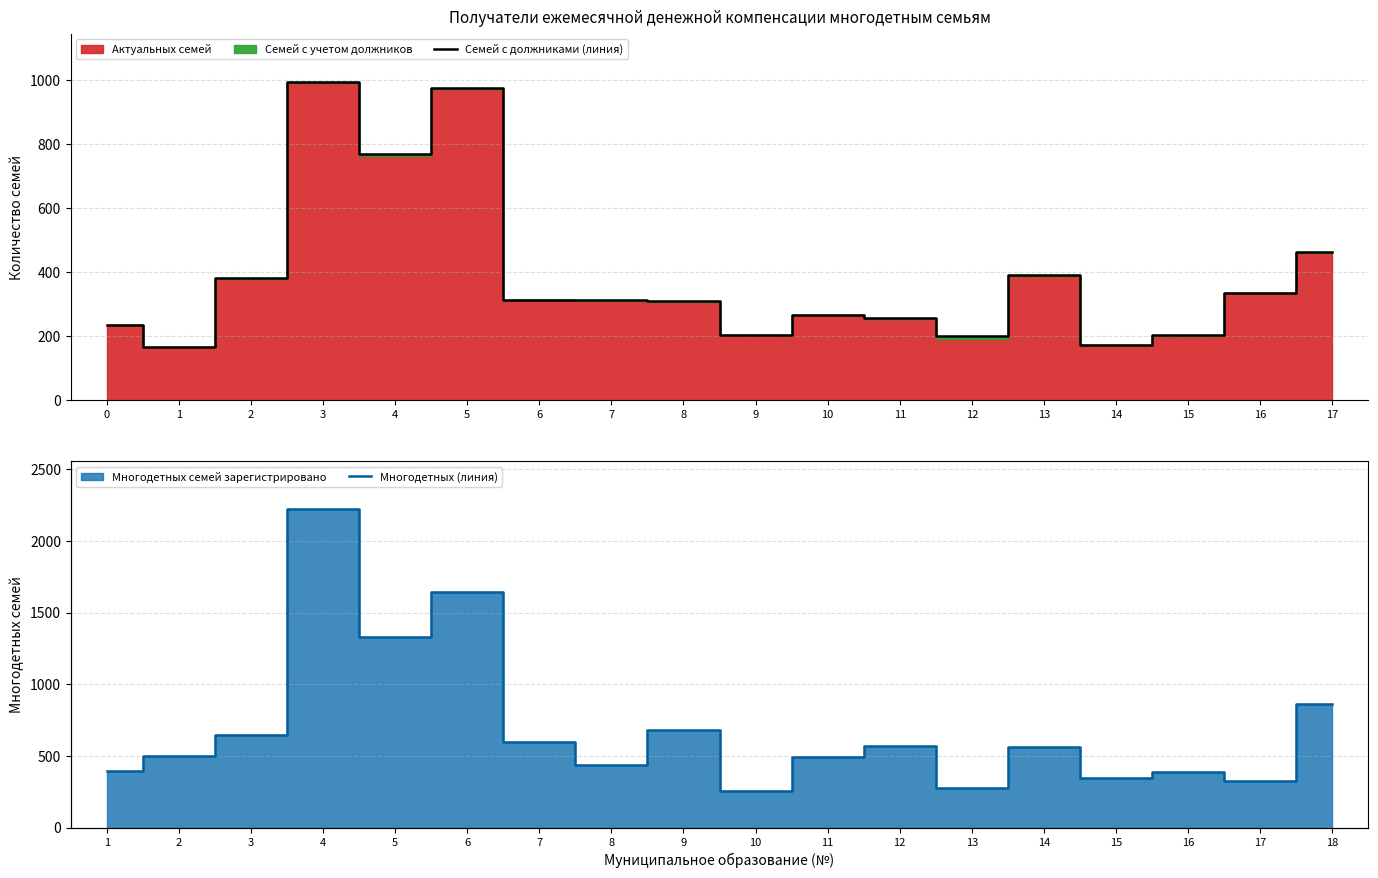

Does the chart have visible grid lines?

Yes